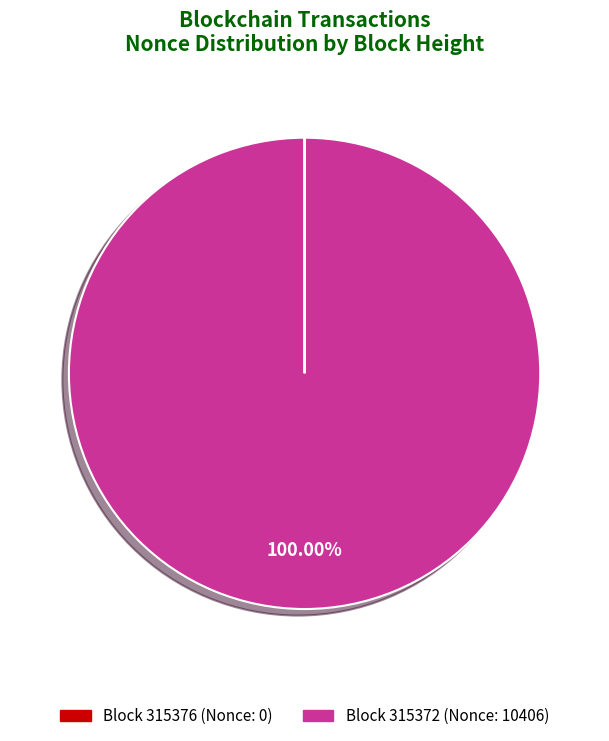

Does any single category account for the majority?

Yes